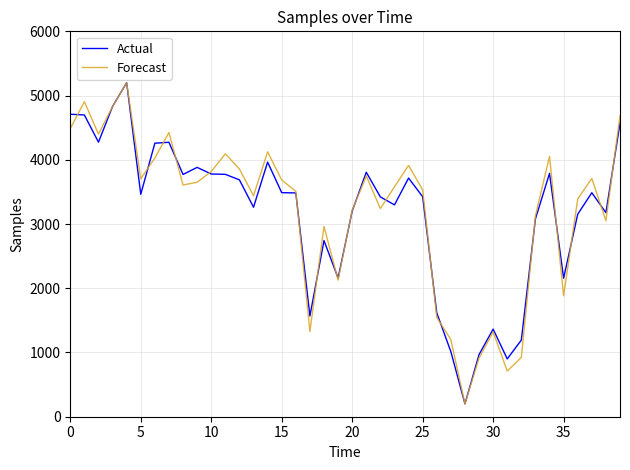

What is the smallest value displayed?

200.0